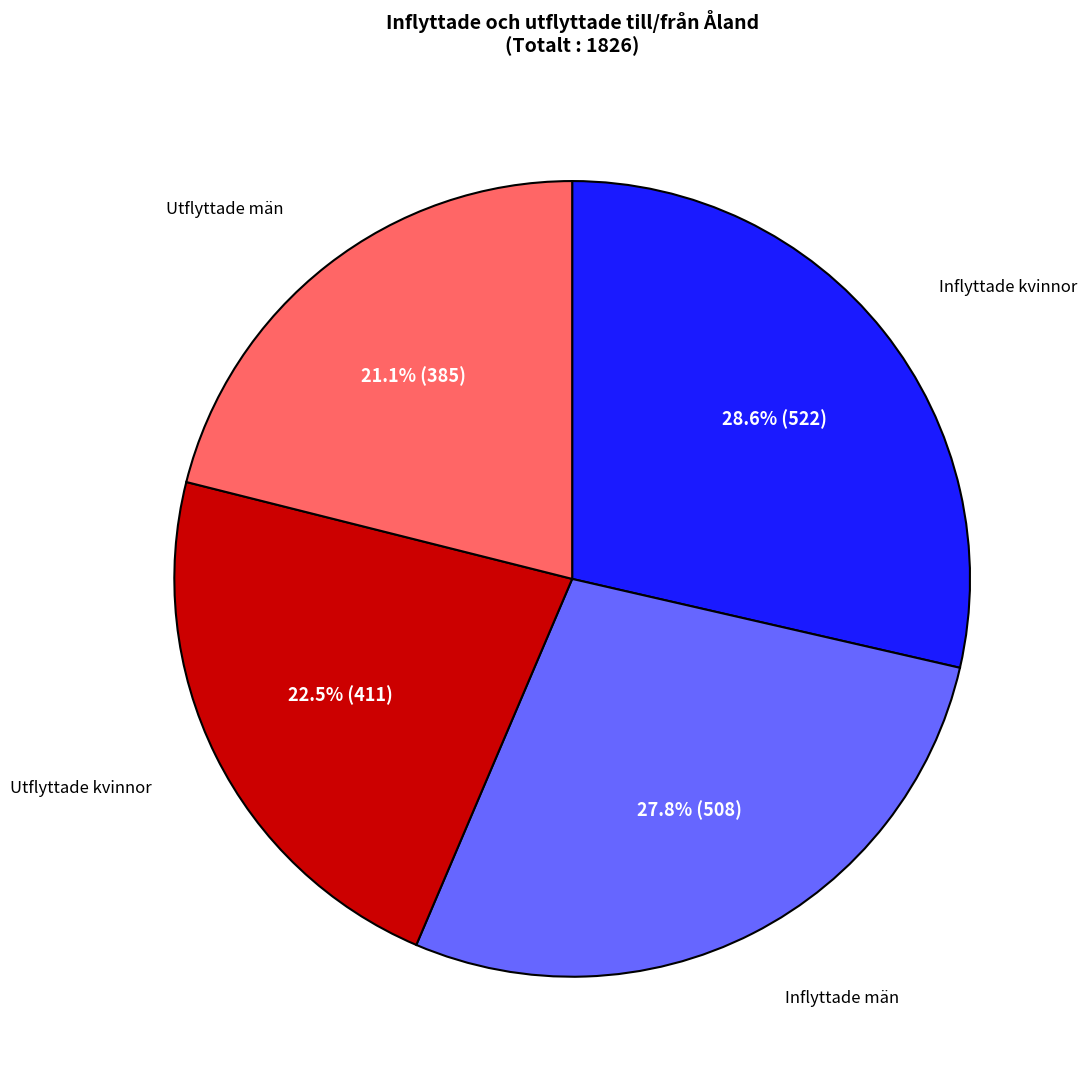

Does any single category account for the majority?

No